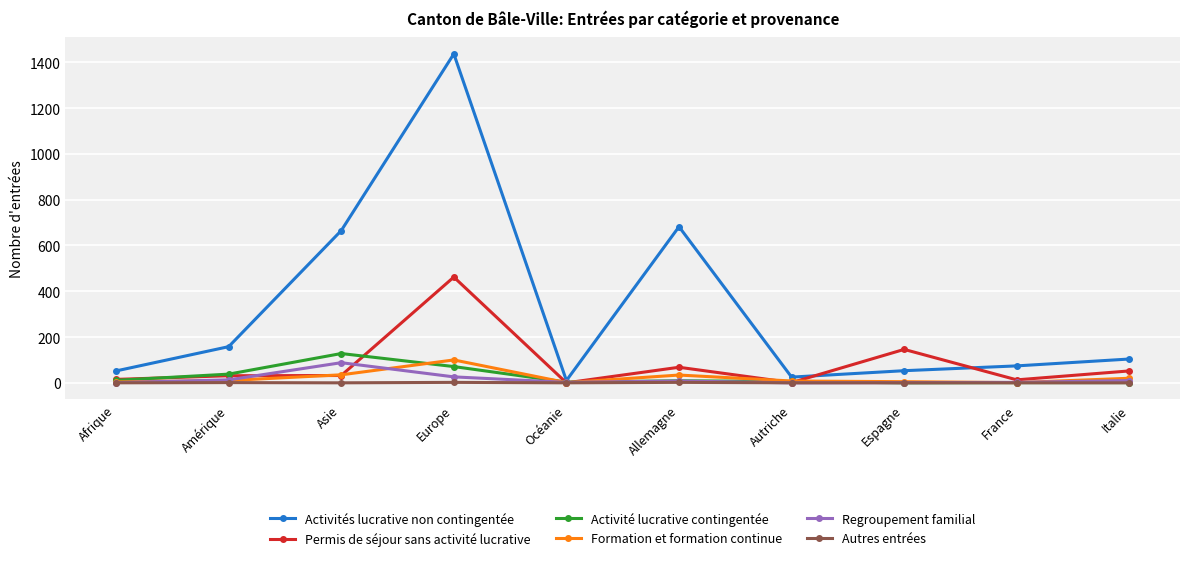

At which category is the sum across all series the highest?

Europe